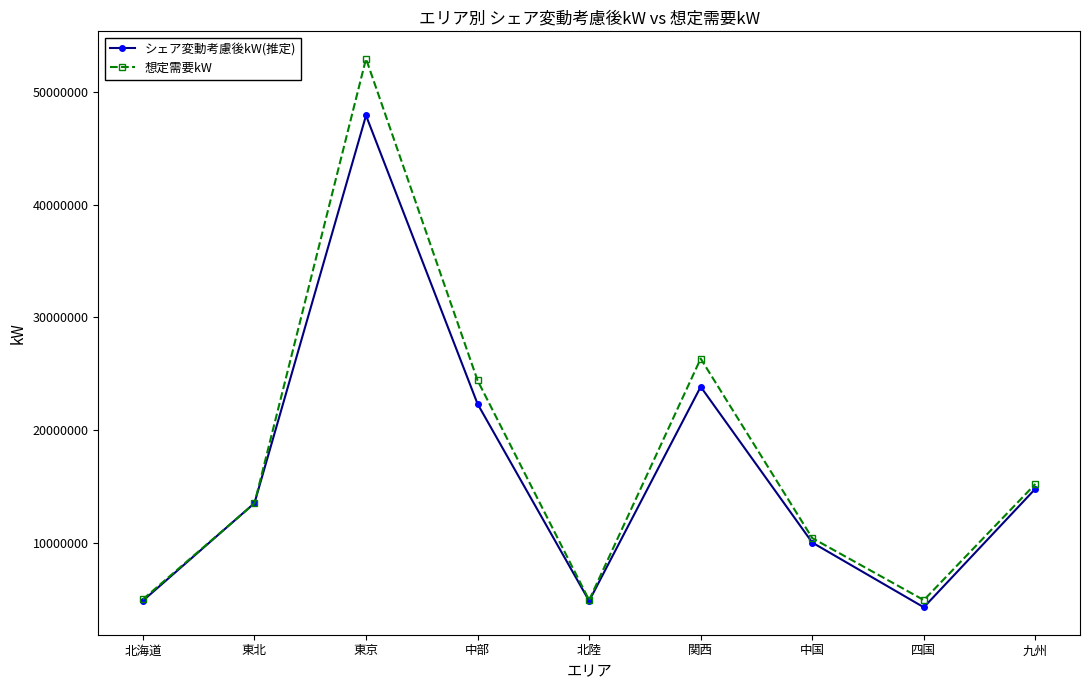

Count the number of categories in the chart.

9